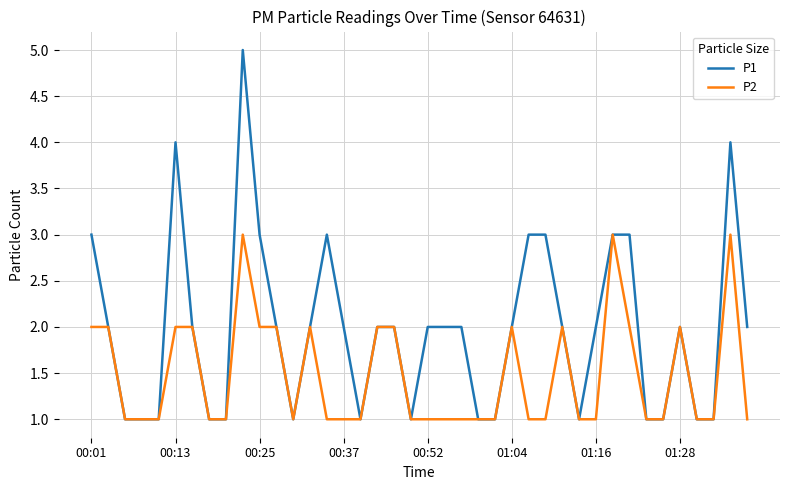

What is the greatest value displayed?

5